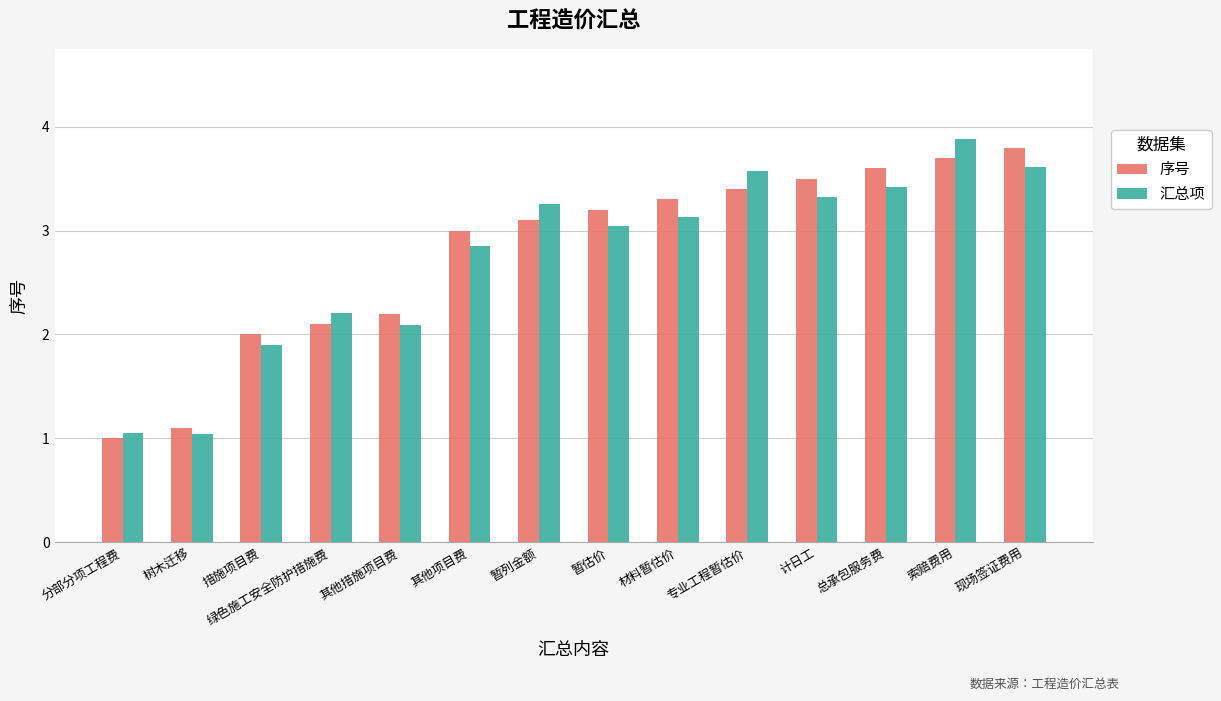

What is the label of the 6th bar from the left?

其他项目费